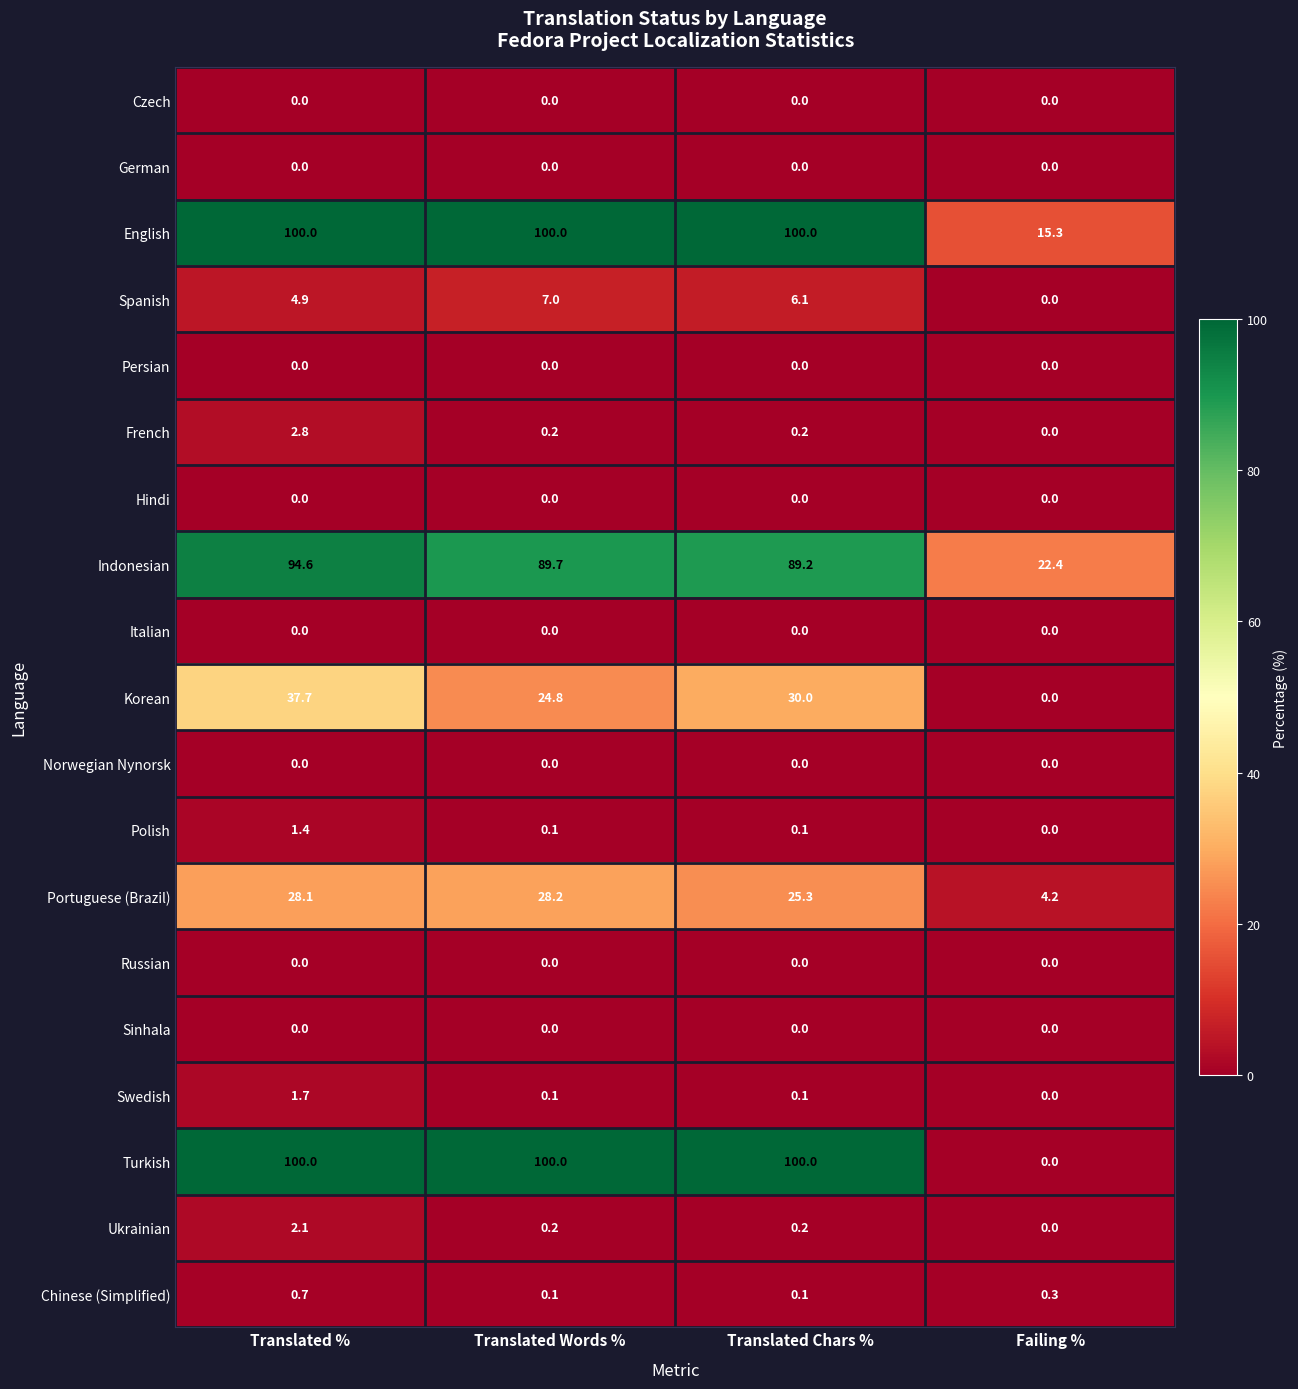

How many distinct data groups are displayed?

19